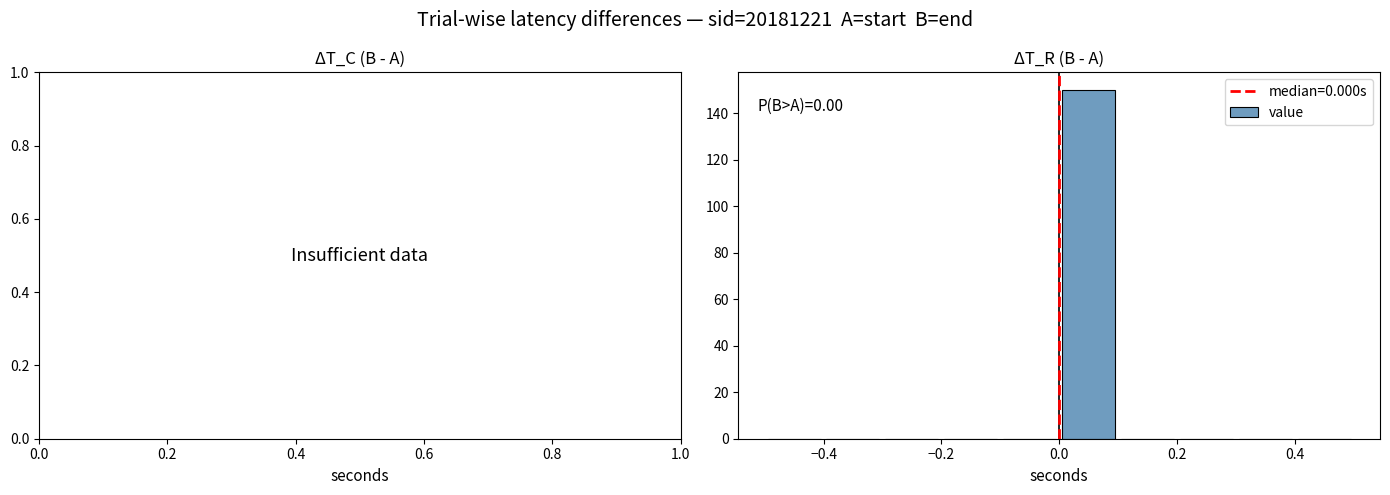

Which range on the x-axis has the tallest bar?

0.0 to 0.1